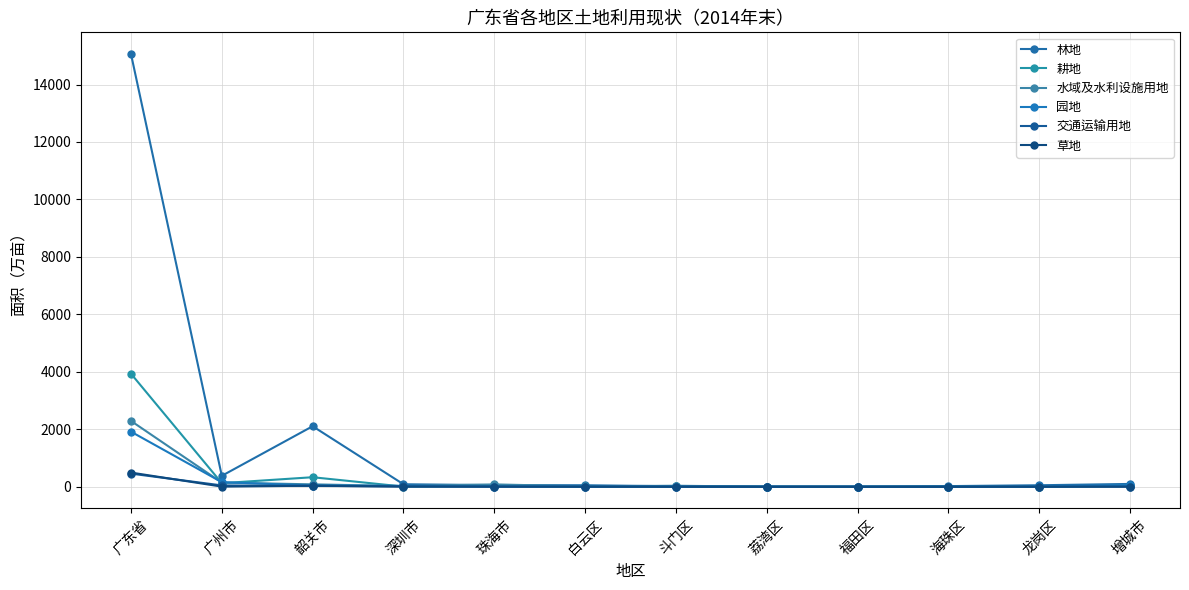

What is the maximum value for 林地?

15062.5